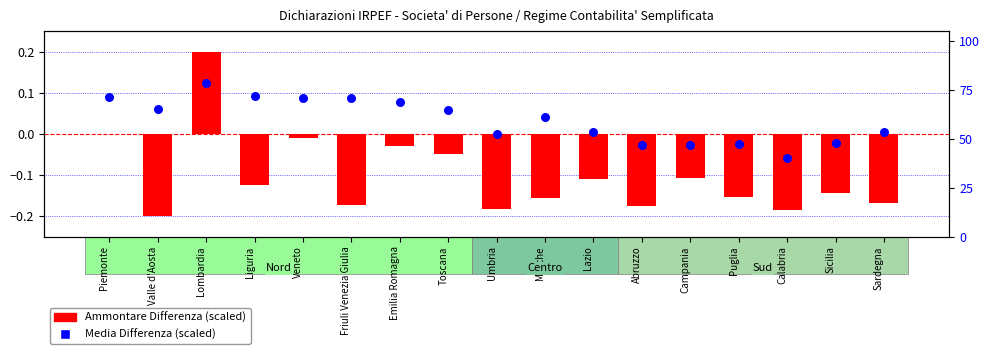

What is the total value across all series at Campania?

46.7